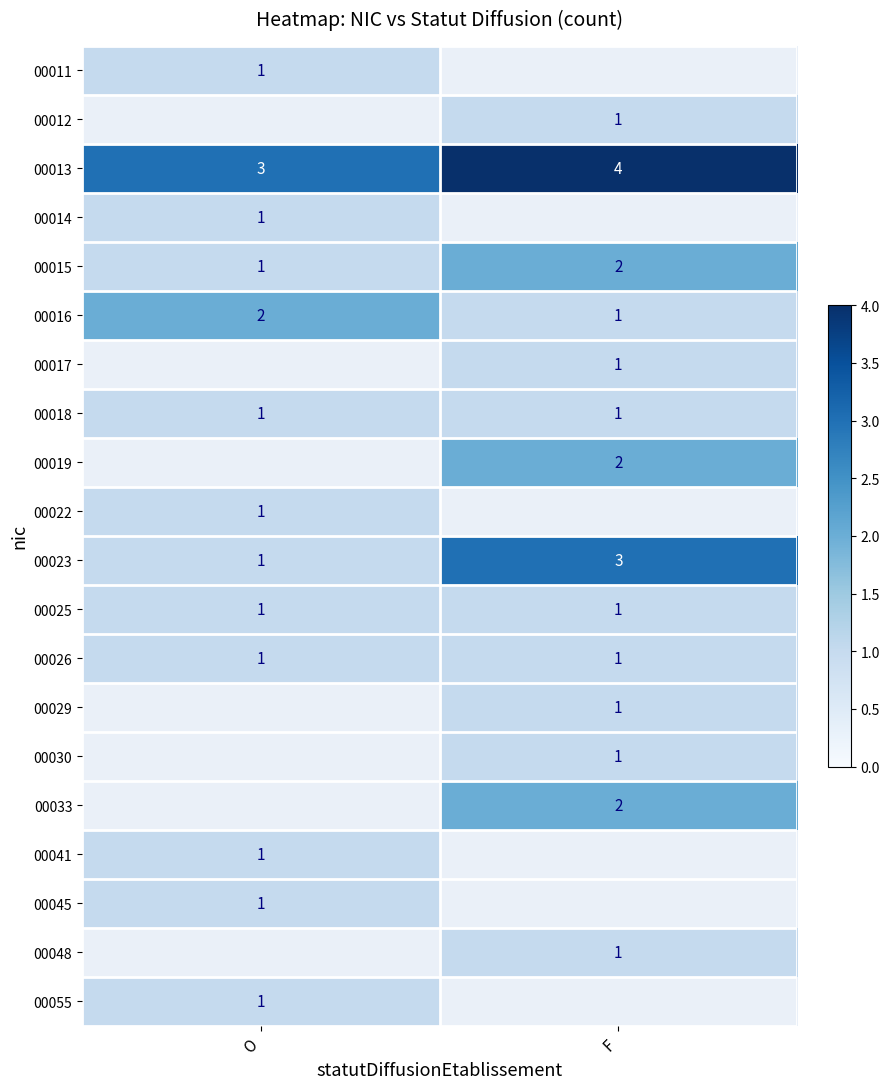

Is the value of 00033 at F greater than the value of 00018 at O?

Yes